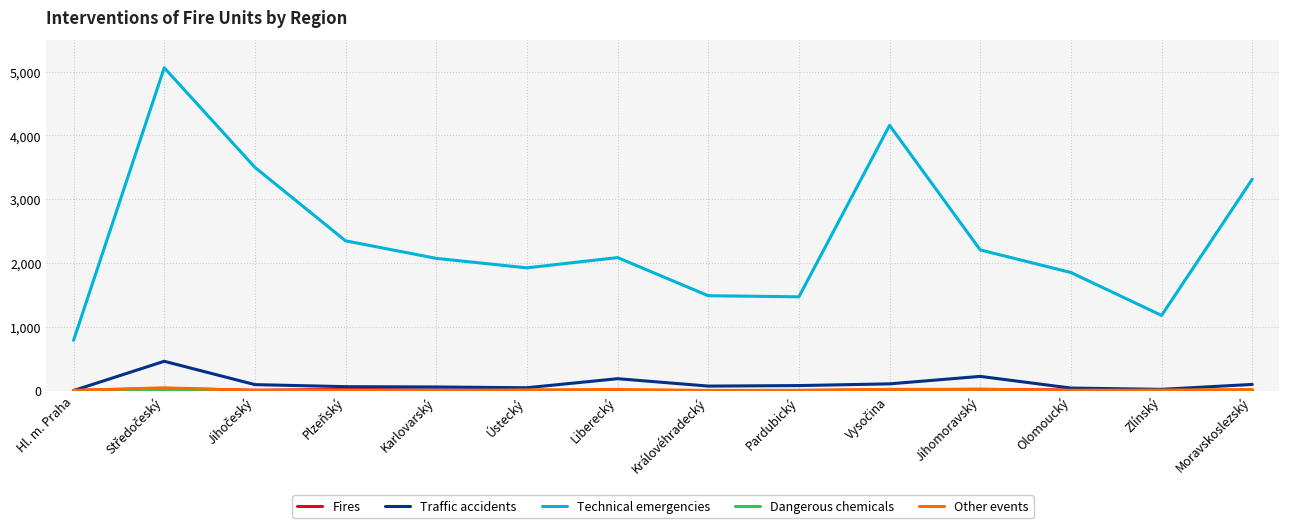

True or false: Traffic accidents and Technical emergencies intersect in this chart.

False